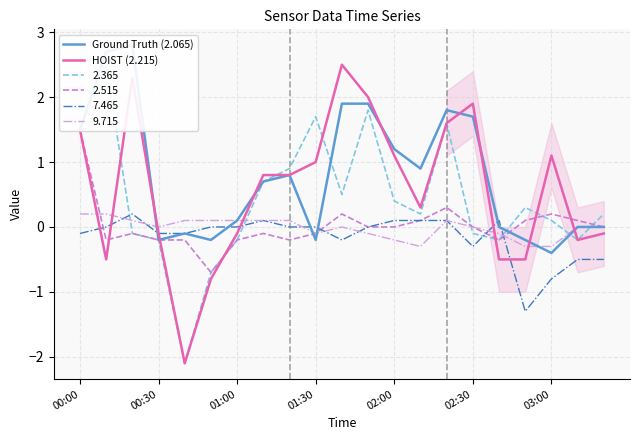

How many values in HOIST (2.215) are above zero?

12